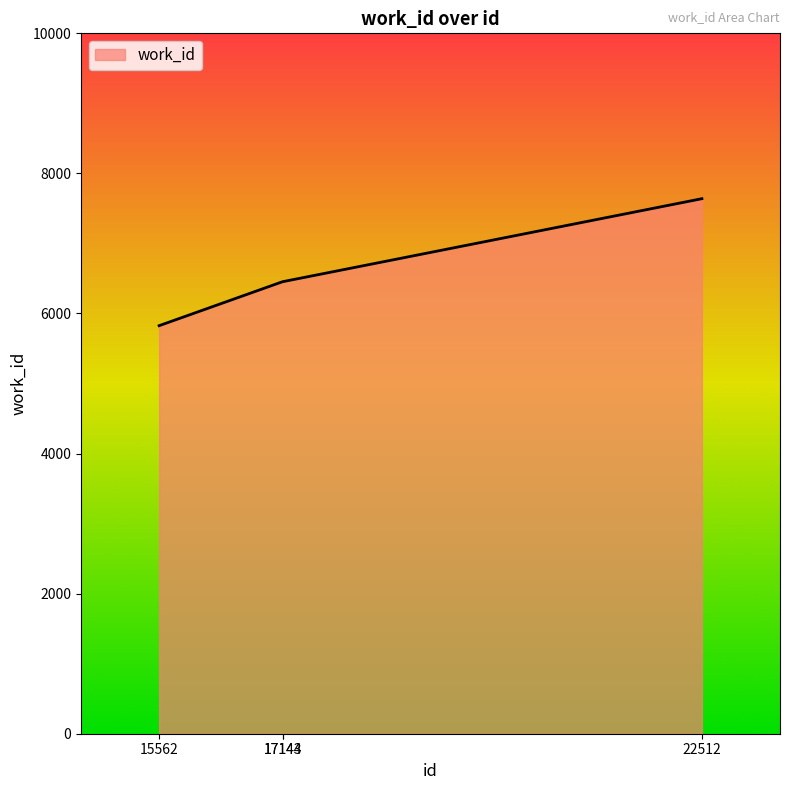

Reading left to right, extract all data points from this chart.

15562=5826	17143=6454	17144=6454	22512=7639